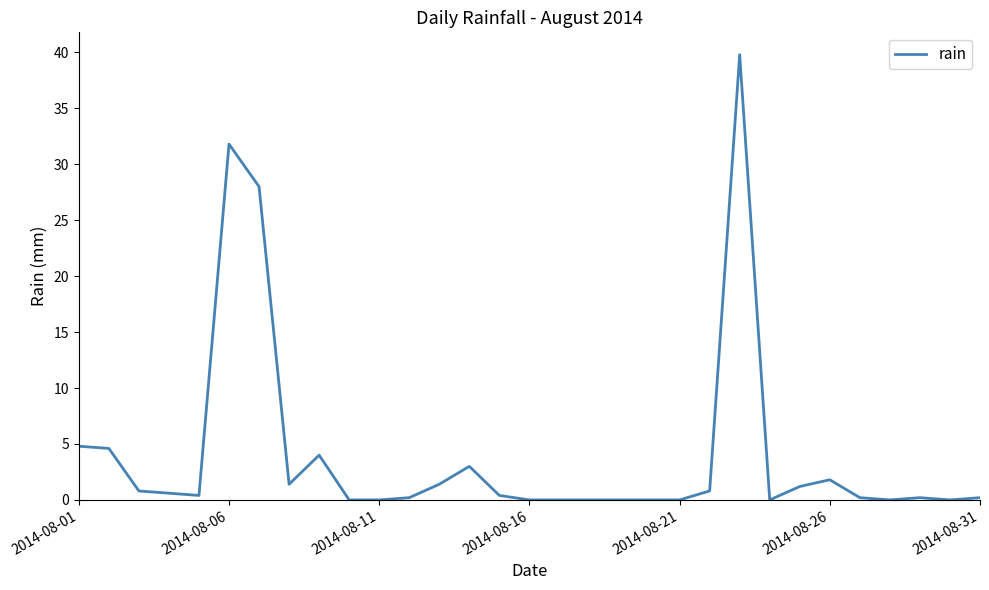

What is the greatest value displayed?

39.8